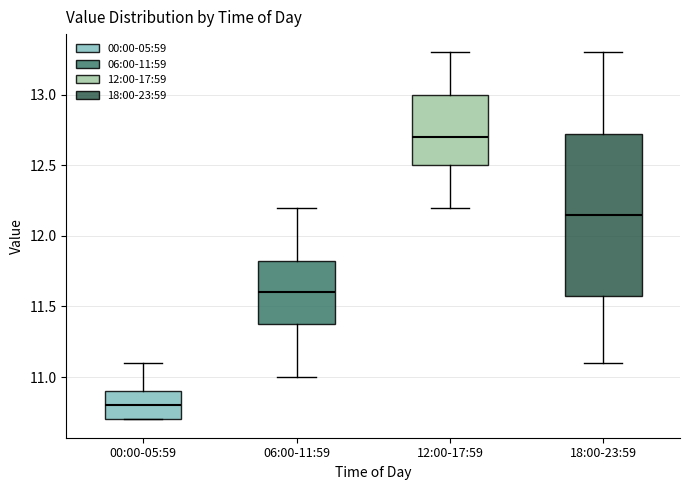

Reading left to right, read every box against the y-axis: the position of its median line, the range the box covers, and the ends of its whiskers. The values are not printed on the chart, so give them approximately, as read against the axis.

00:00-05:59: median 10.80, box 10.70 to 10.90, whiskers 10.70 to 11.10
06:00-11:59: median 11.60, box 11.40 to 11.85, whiskers 11.00 to 12.20
12:00-17:59: median 12.70, box 12.50 to 13.00, whiskers 12.20 to 13.30
18:00-23:59: median 12.15, box 11.60 to 12.75, whiskers 11.10 to 13.30